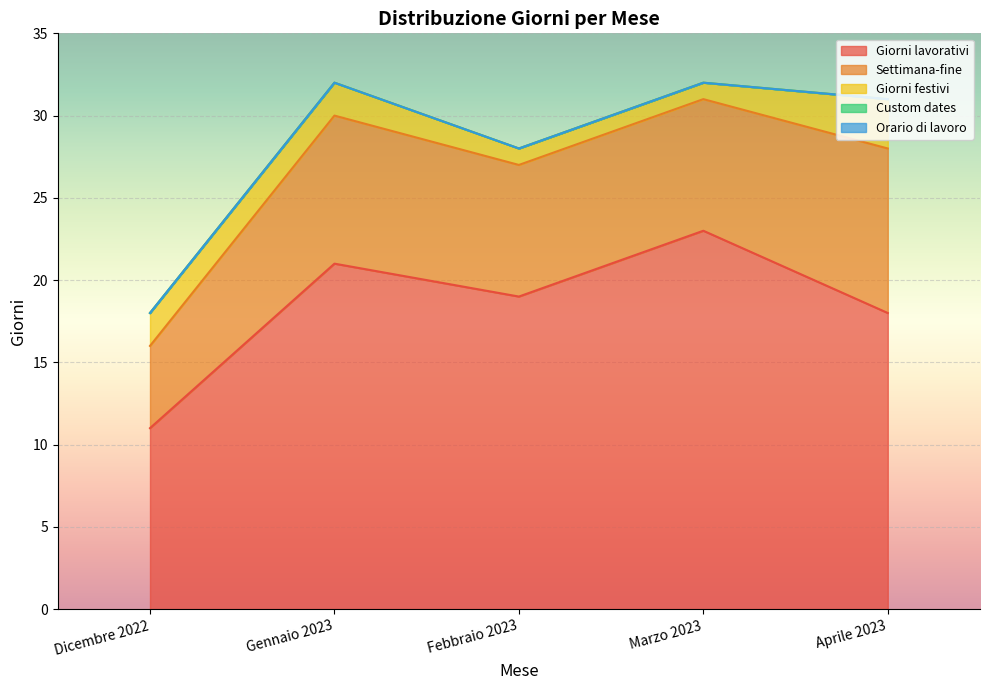

At which label does Giorni festivi first exceed 2?

Aprile 2023